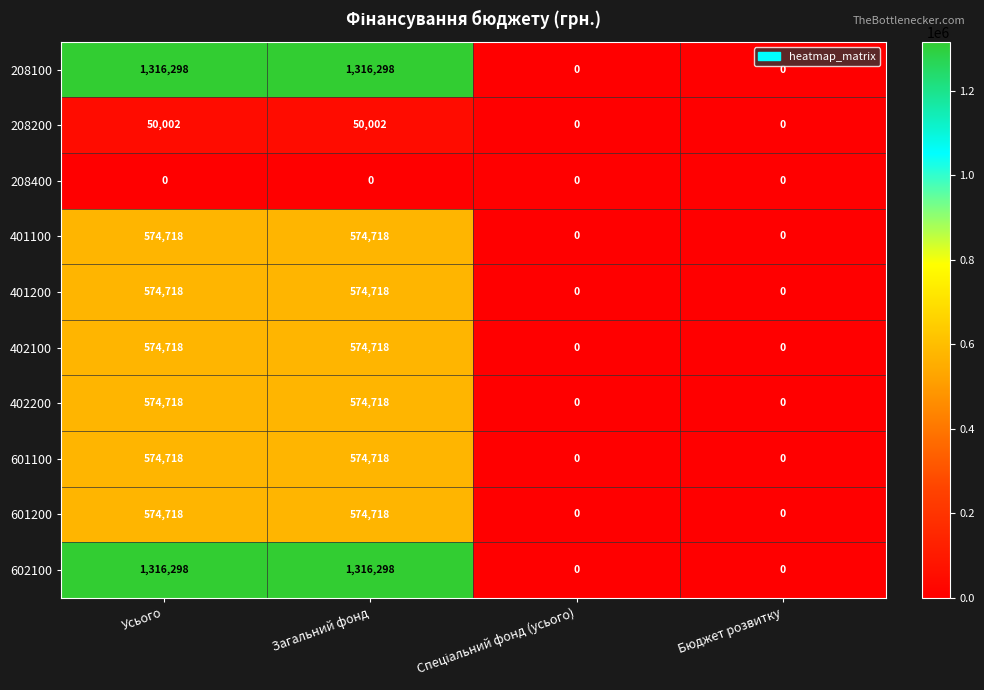

Count the number of data series in this chart.

10